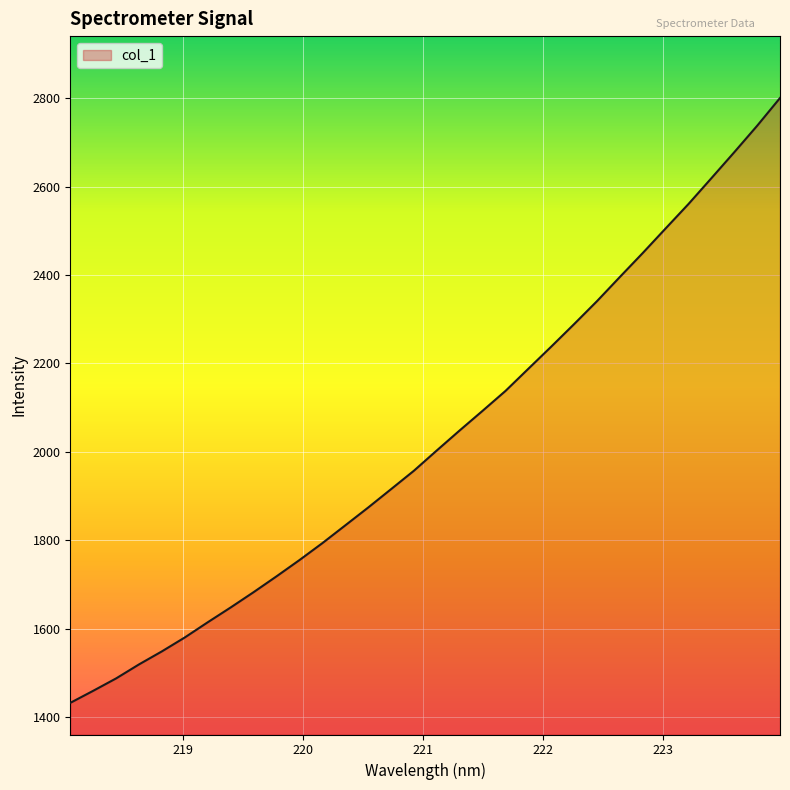

What is the smallest value displayed?

1431.7